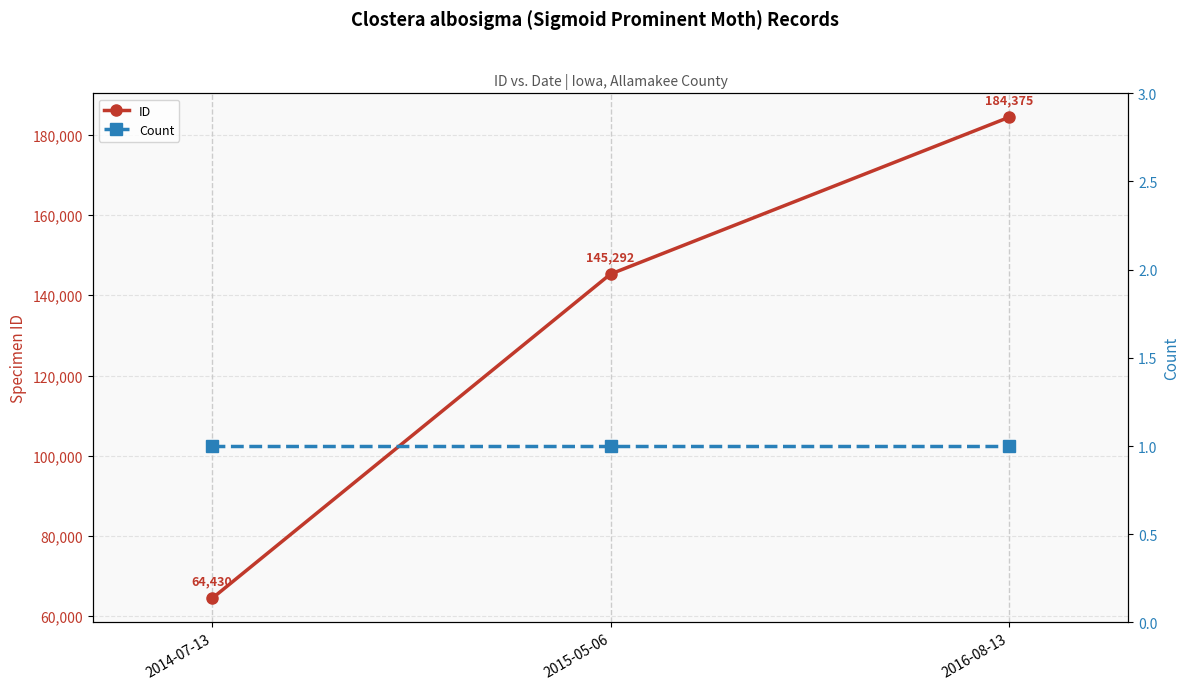

Is the value of ID at 2014-07-13 greater than the value of Count at 2015-05-06?

Yes